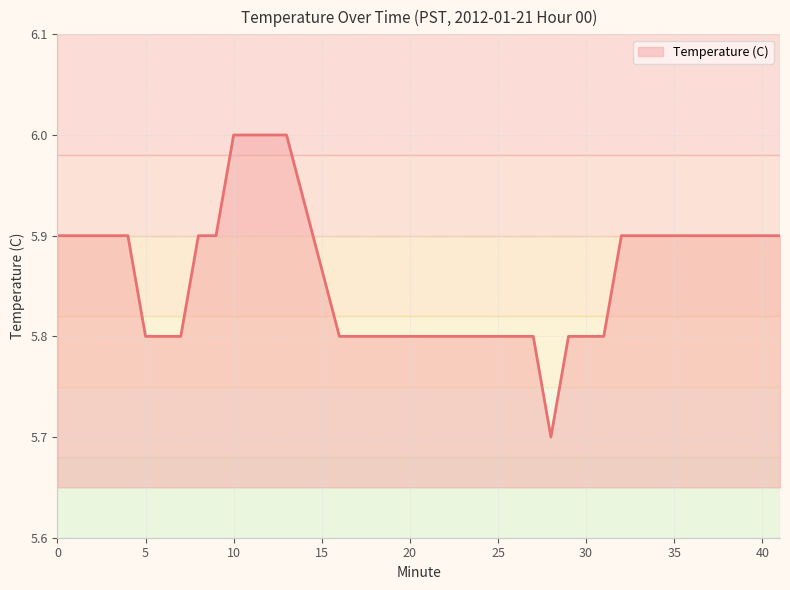

What is the greatest value displayed?

6.0